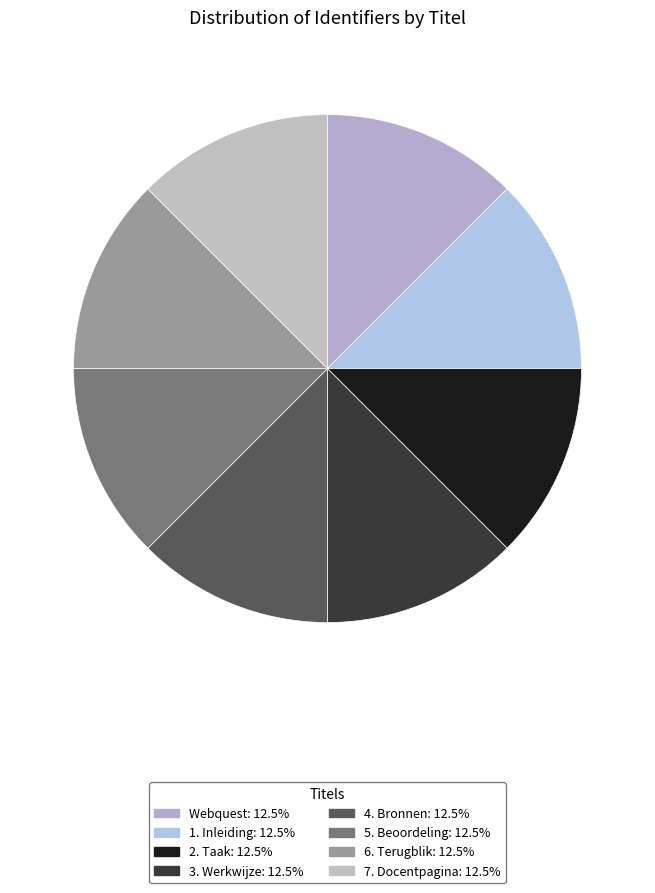

To the nearest percent, what is the combined percentage of 2. Taak and 4. Bronnen?

25%